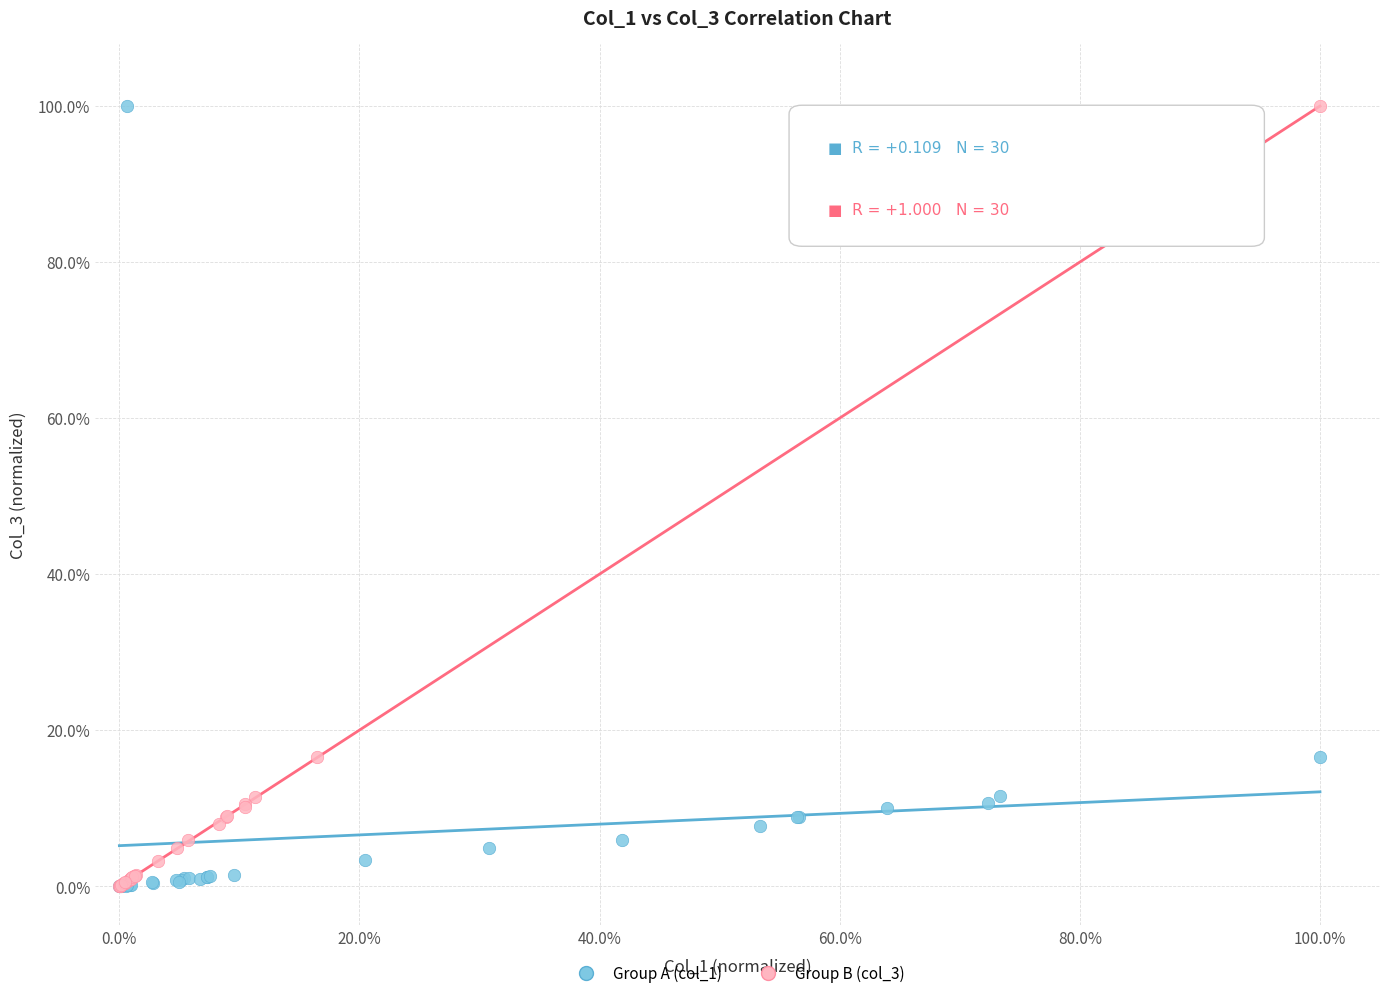

What are all the series names shown in the legend?

Group A (col_1), Group B (col_3)